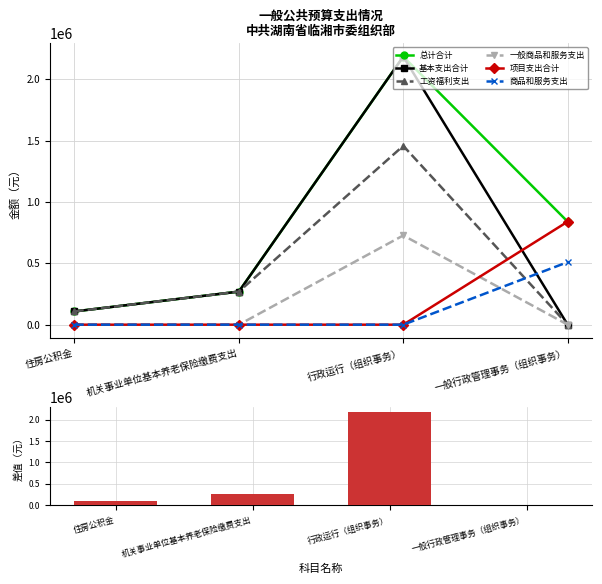

Reading left to right, what are all the values shown in this chart?

总计合计: 住房公积金=107915.1	机关事业单位基本养老保险缴费支出=269787.8	行政运行（组织事务）=2185491.8	一般行政管理事务（组织事务）=840000.0
基本支出合计: 住房公积金=107915.1	机关事业单位基本养老保险缴费支出=269787.8	行政运行（组织事务）=2185491.8	一般行政管理事务（组织事务）=0.0
工资福利支出: 住房公积金=107915.1	机关事业单位基本养老保险缴费支出=269787.8	行政运行（组织事务）=1457931.8	一般行政管理事务（组织事务）=0.0
一般商品和服务支出: 住房公积金=0.0	机关事业单位基本养老保险缴费支出=0.0	行政运行（组织事务）=727560.0	一般行政管理事务（组织事务）=0.0
项目支出合计: 住房公积金=0.0	机关事业单位基本养老保险缴费支出=0.0	行政运行（组织事务）=0.0	一般行政管理事务（组织事务）=840000.0
商品和服务支出: 住房公积金=0.0	机关事业单位基本养老保险缴费支出=0.0	行政运行（组织事务）=0.0	一般行政管理事务（组织事务）=510000.0